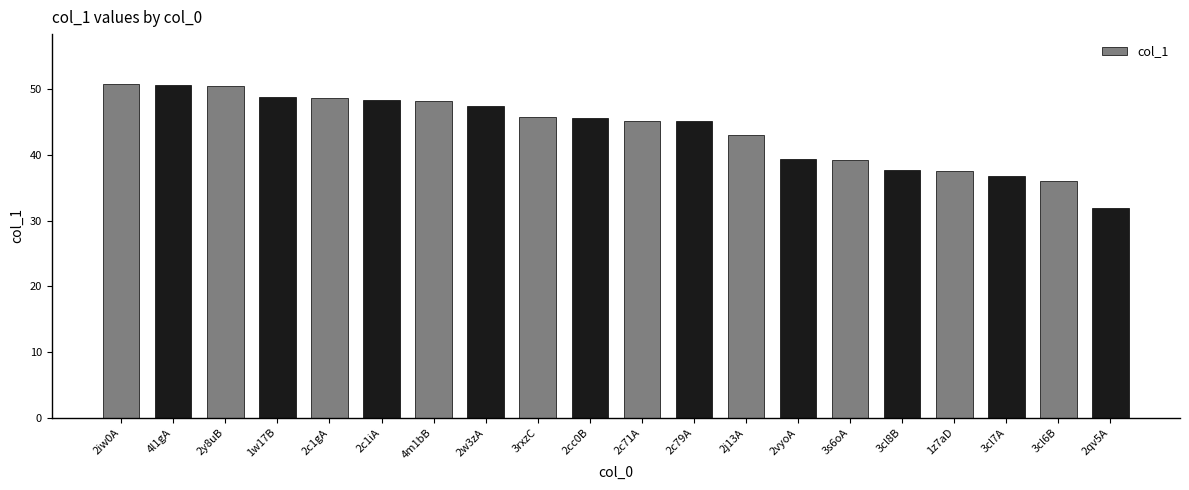

What is the value of the 7th bar from the left?

48.1